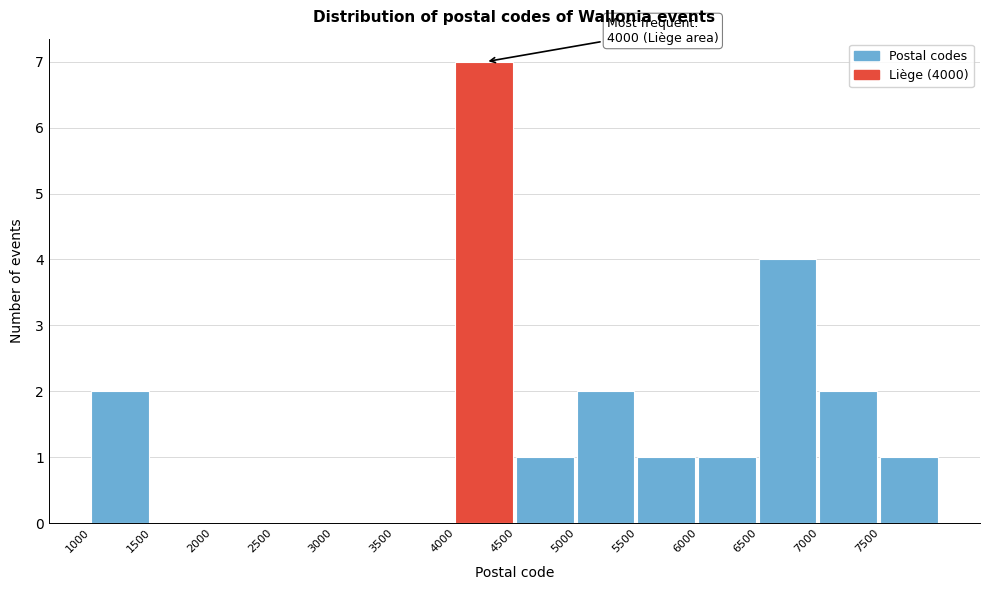

Which range on the x-axis has the tallest bar?

4000 to 4500